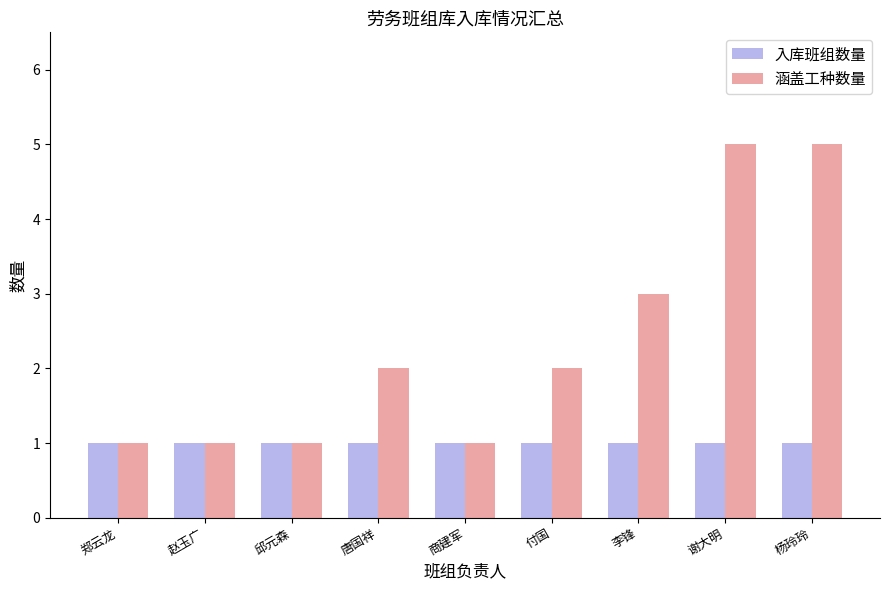

Where is 涵盖工种数量 nearest to the value 3?

李锋